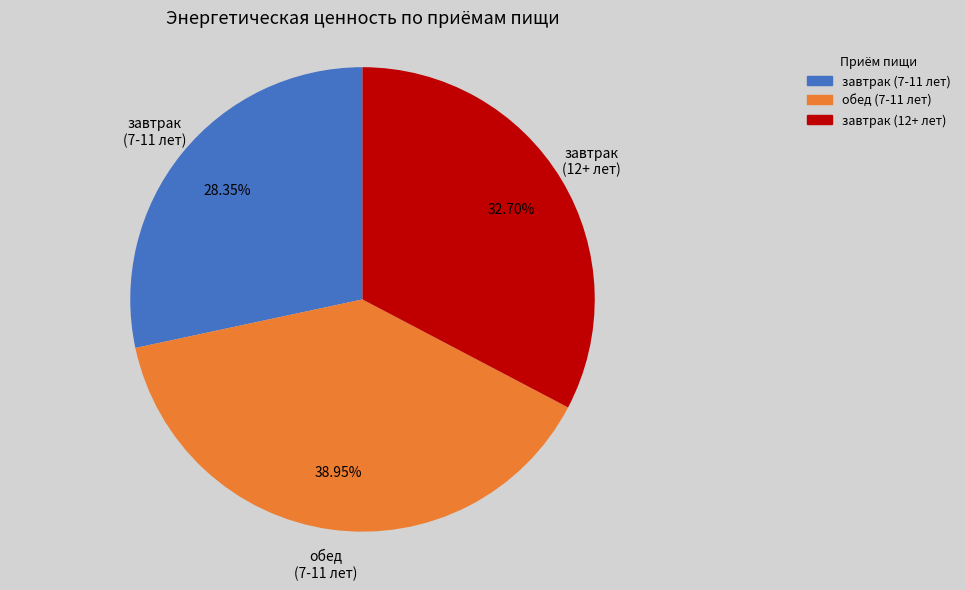

To the nearest percent, what is the difference between the largest and smallest slice percentages?

11%